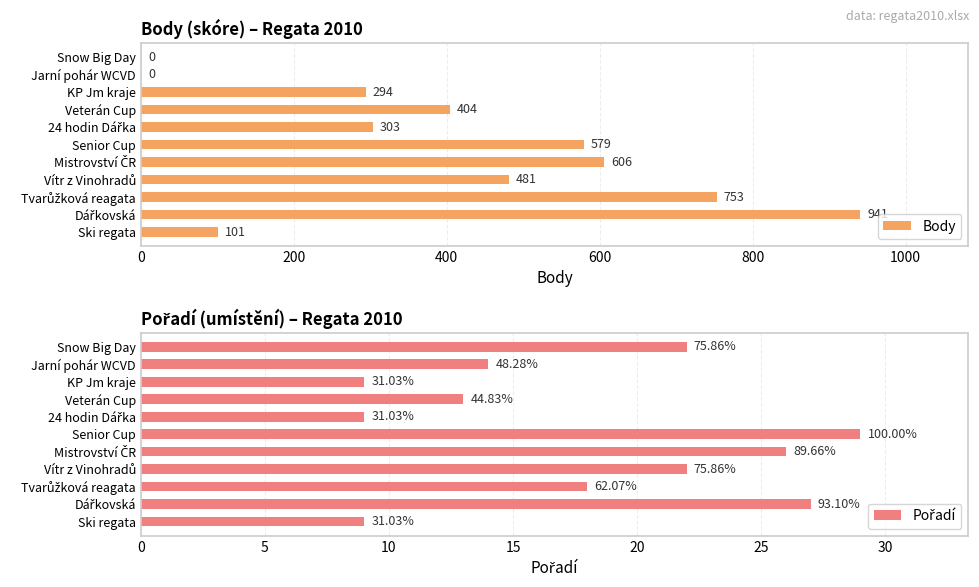

What is the sum of all Body values?

4462